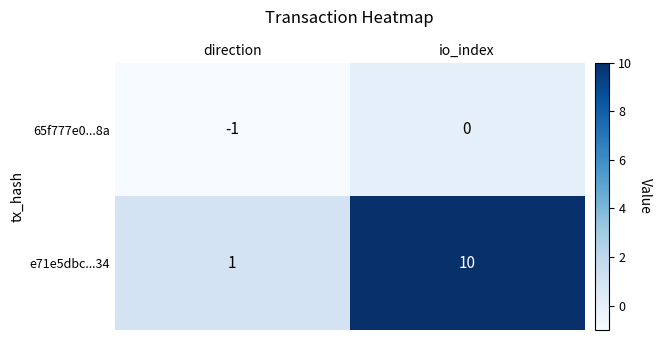

Reading right to left, list all the values displayed in this chart.

65f777e0...8a: 0	-1
e71e5dbc...34: 10	1